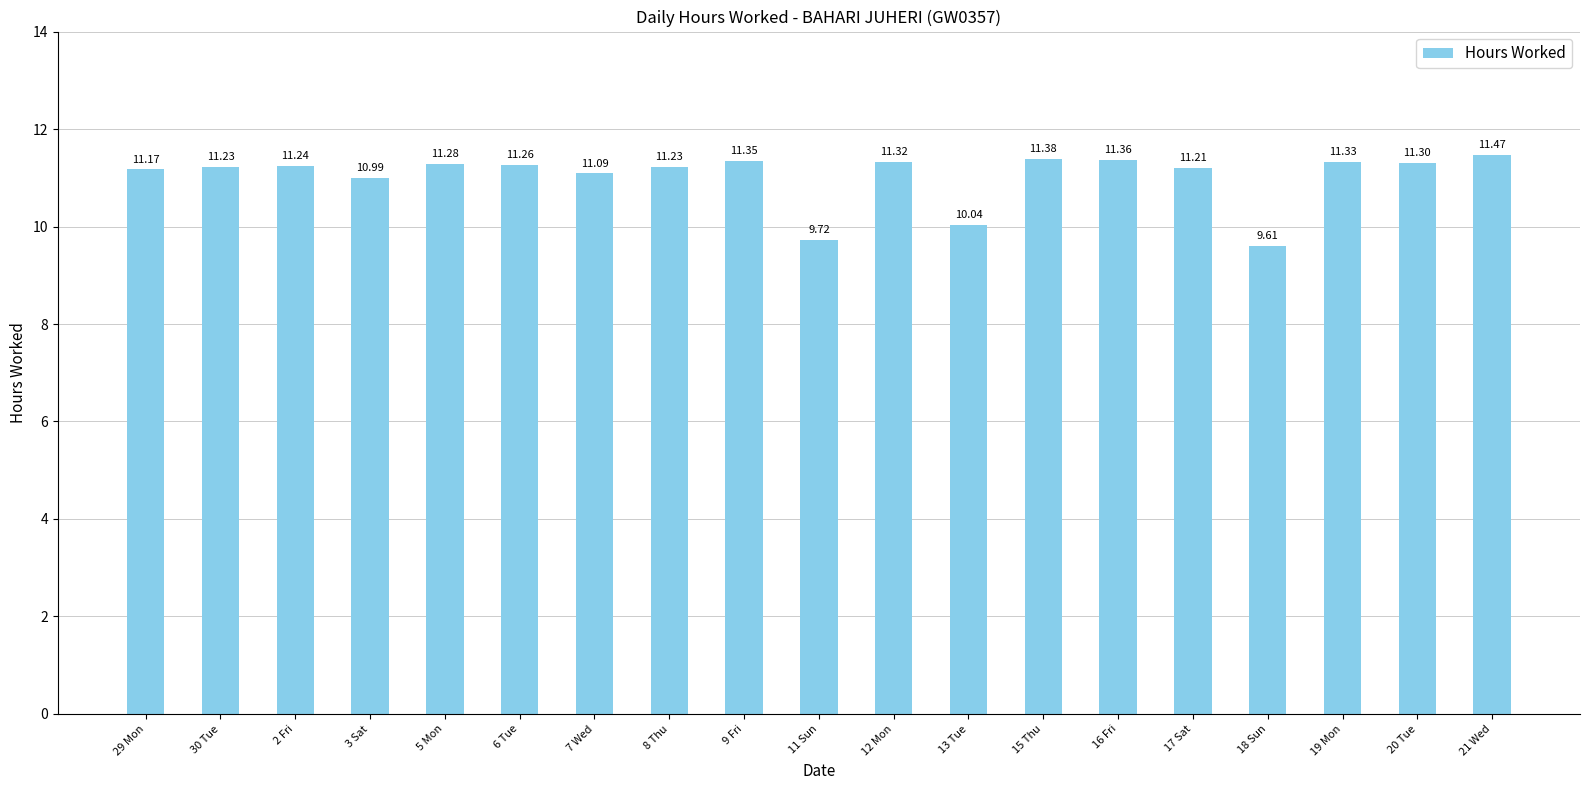

What is the sum of all values?

209.6